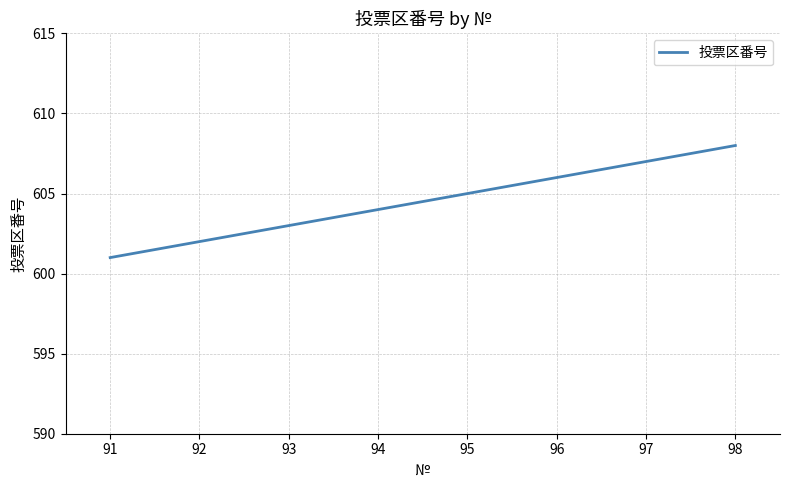

What is the sum of the values at 94 and 95?

1209